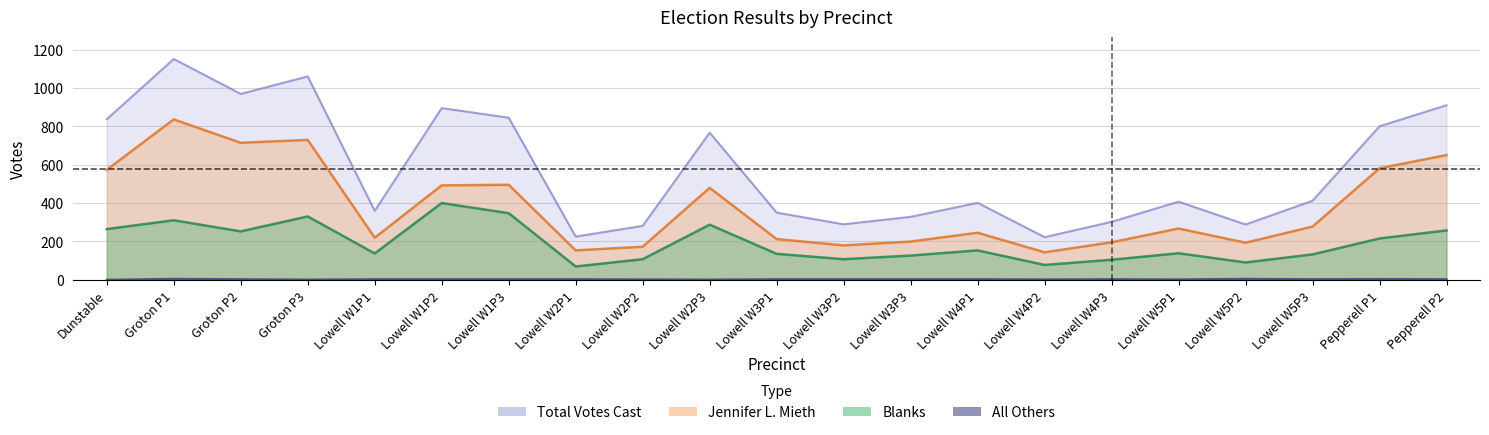

How many others values are between 2 and 3?

15